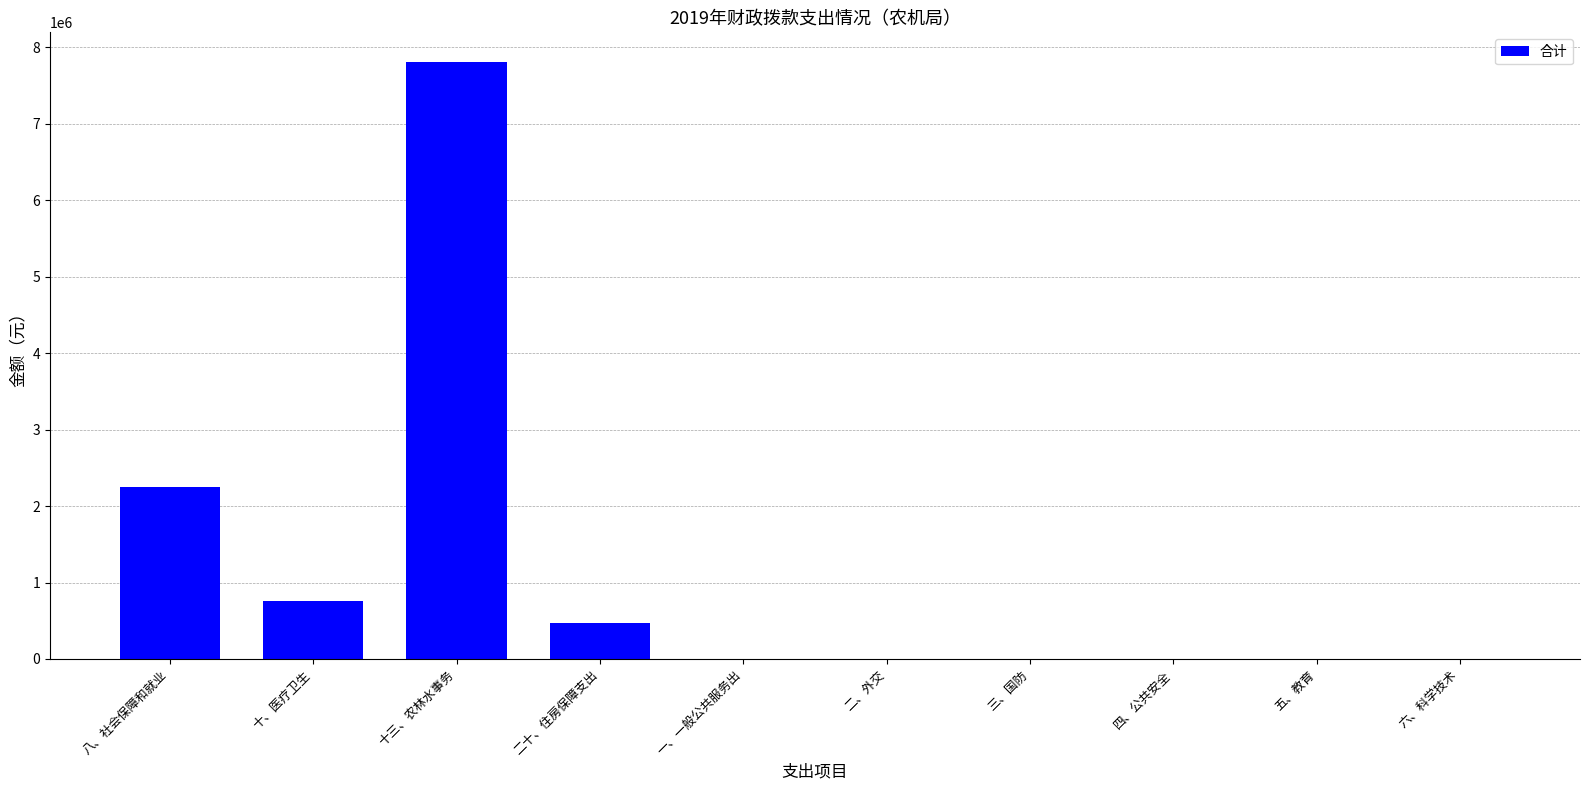

What is the change in value from 十、医疗卫生 to 五、教育?

-764203